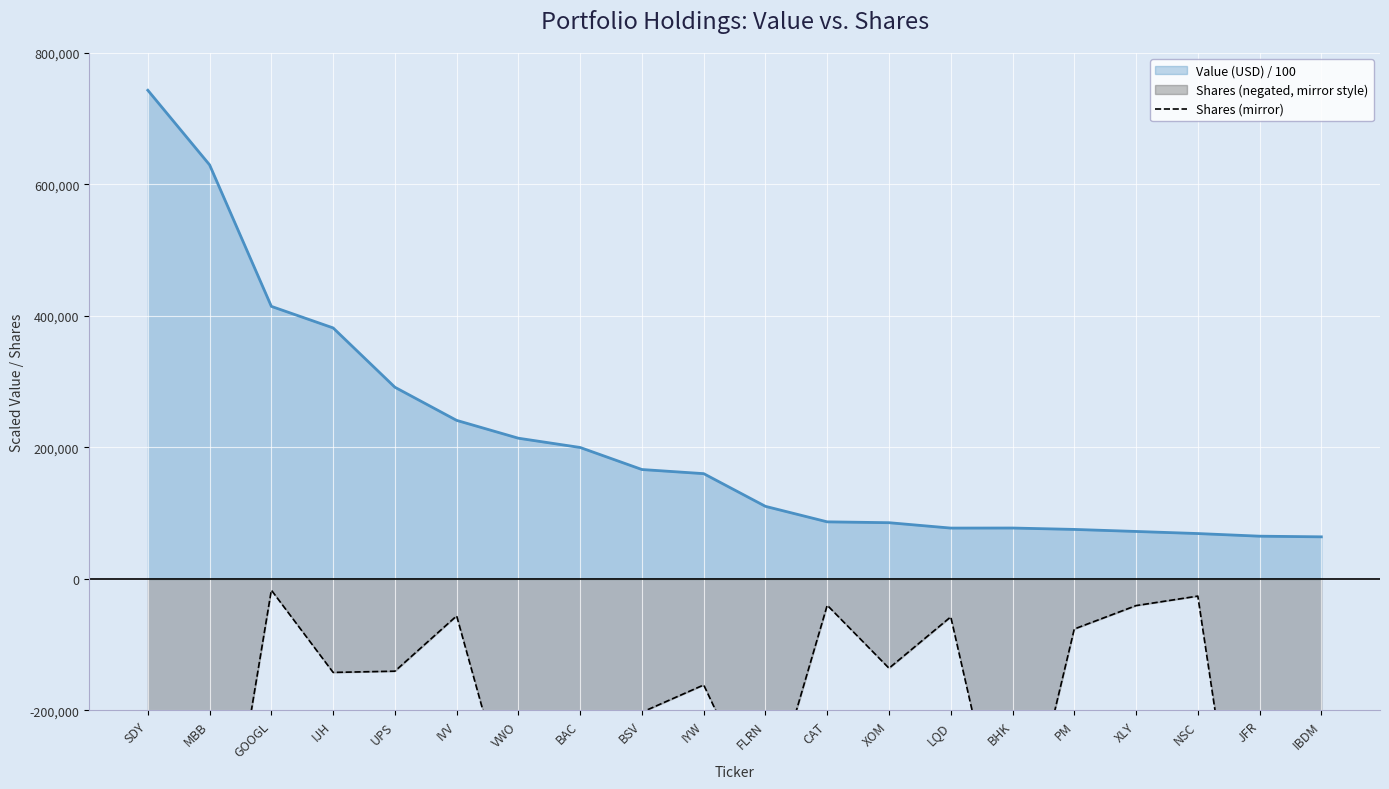

What is the maximum value for Value (USD) / 100?

743320